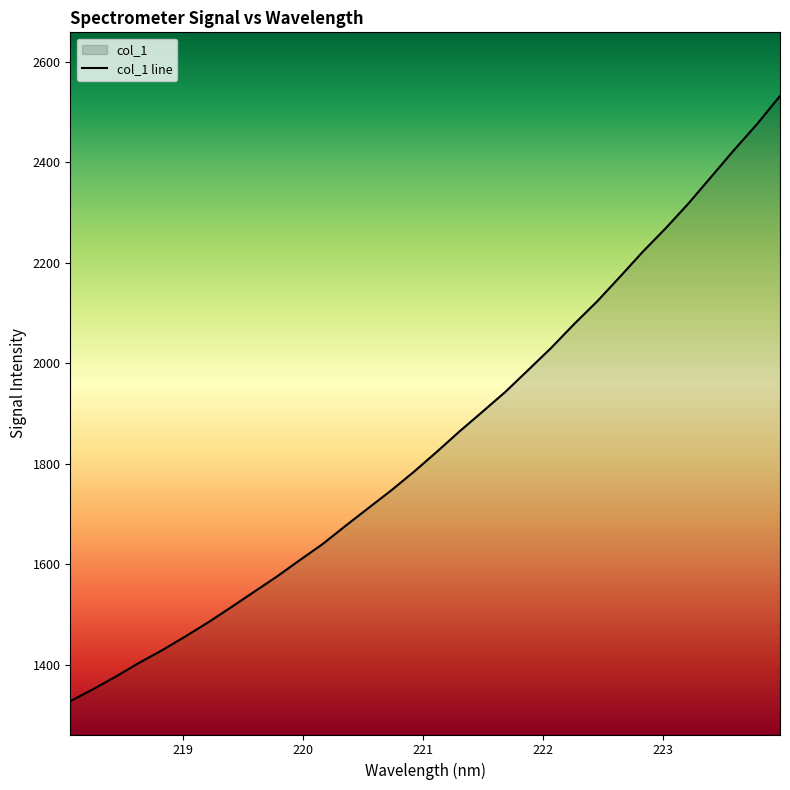

What is the minimum value shown in the chart?

1327.1